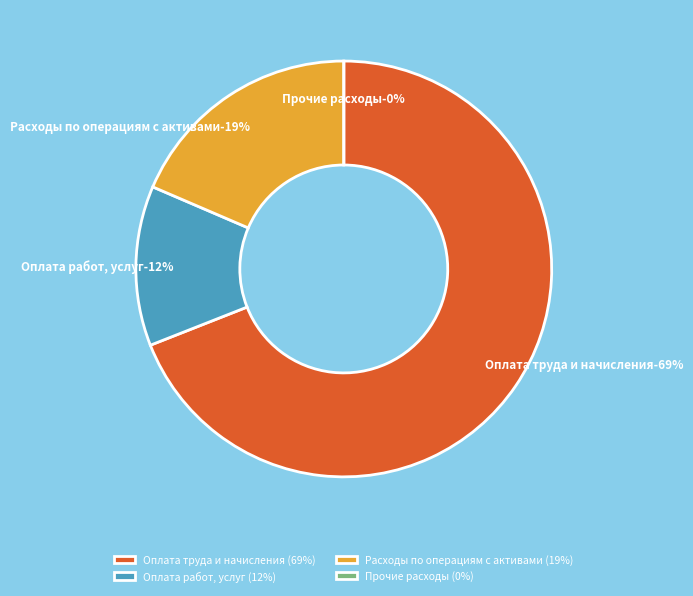

Count the number of slices in the pie.

4